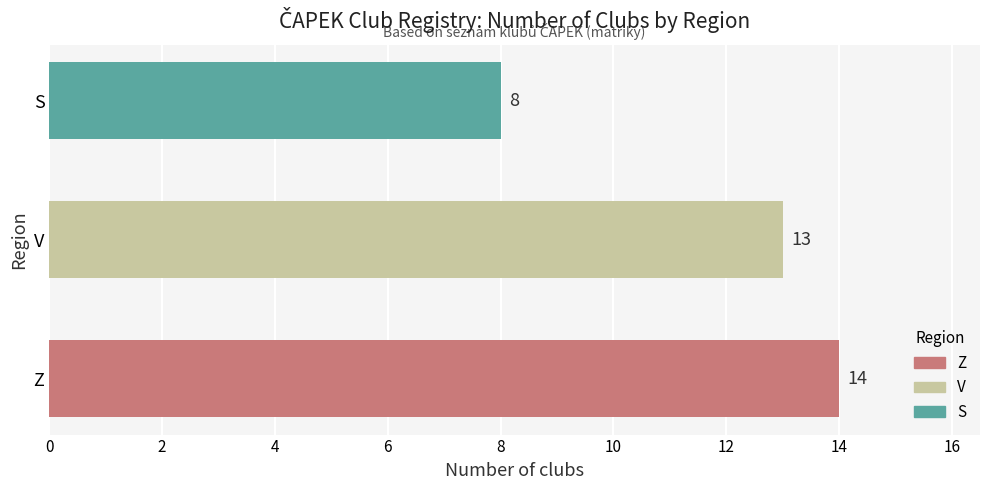

What is the difference between the values at S and V?

5